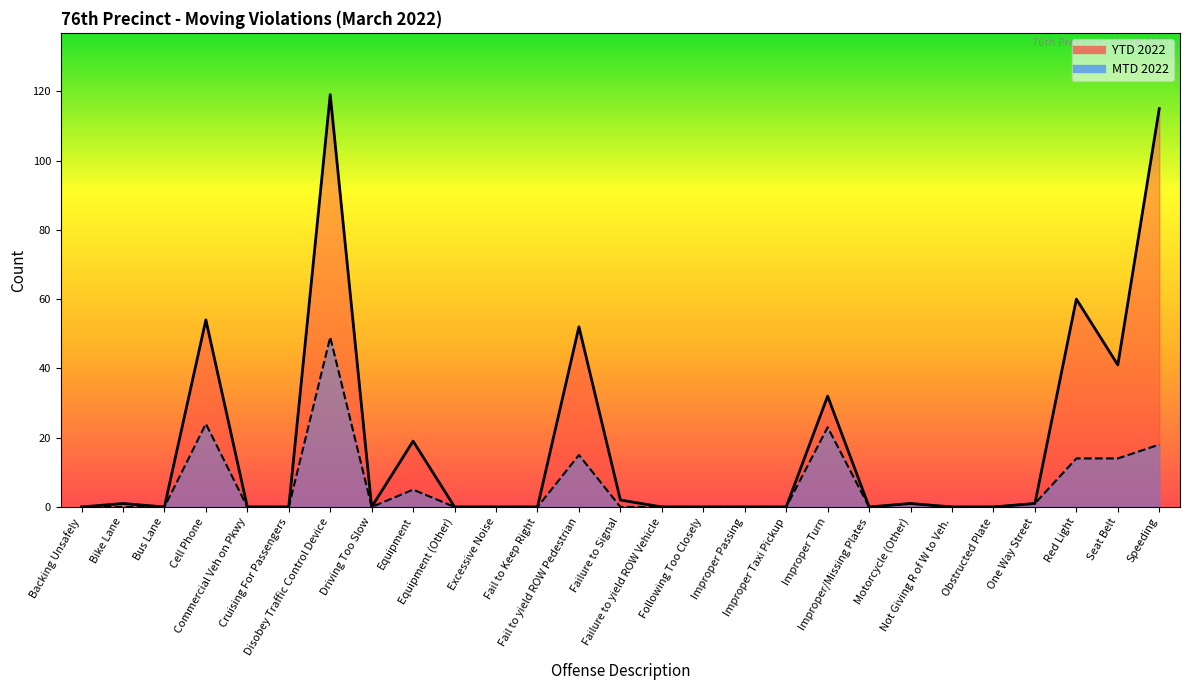

What is the approximate value of YTD 2022 at Red Light, to the nearest 5?

60